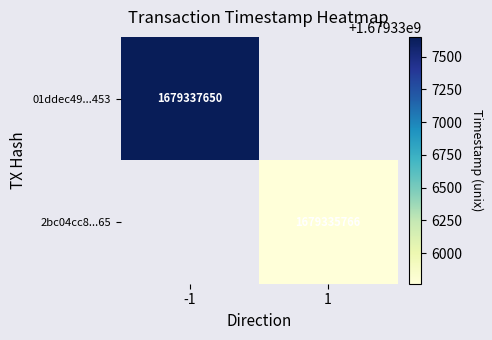

The 2bc04cc8...65 series shows 599427300 at 1. True or false?

False